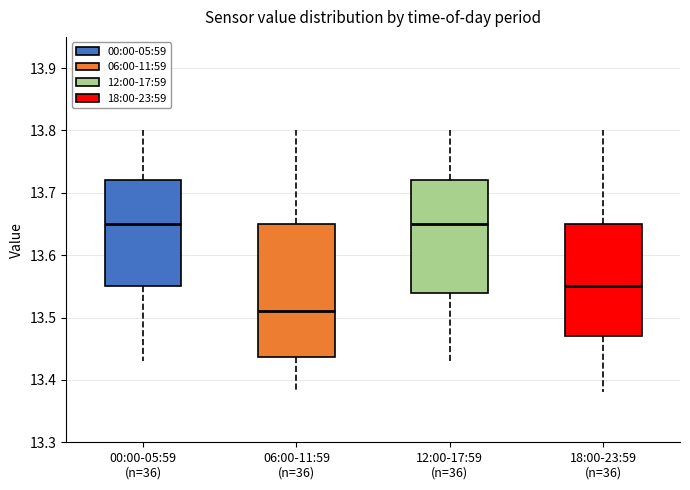

Comparing the boxes themselves (not the whiskers), which one is the tallest?

06:00-11:59 (n=36)